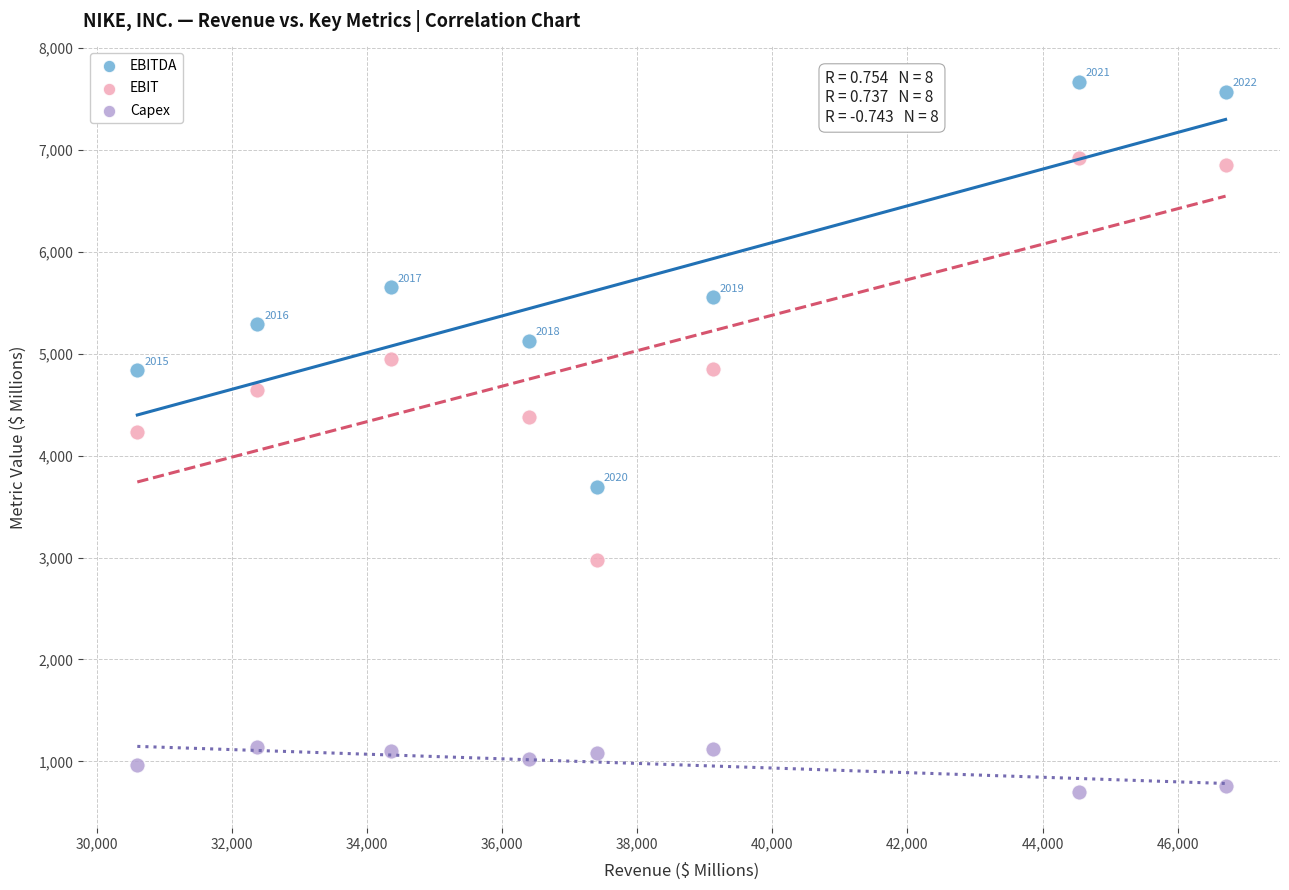

Which series contains the highest Y value?

EBITDA